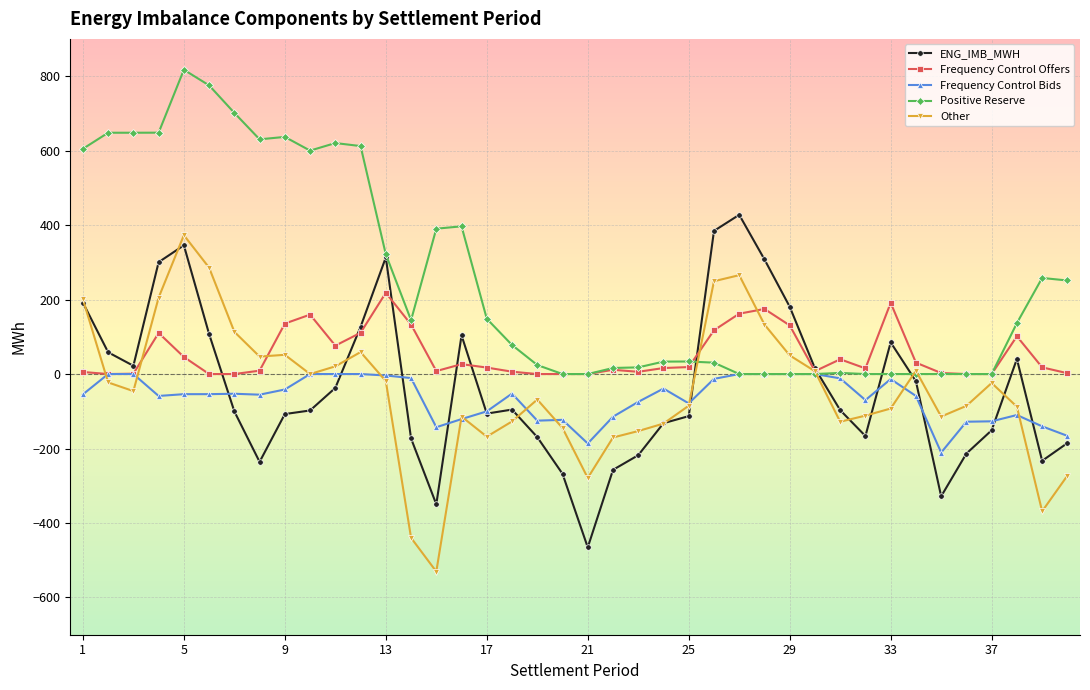

Does the chart have visible grid lines?

Yes